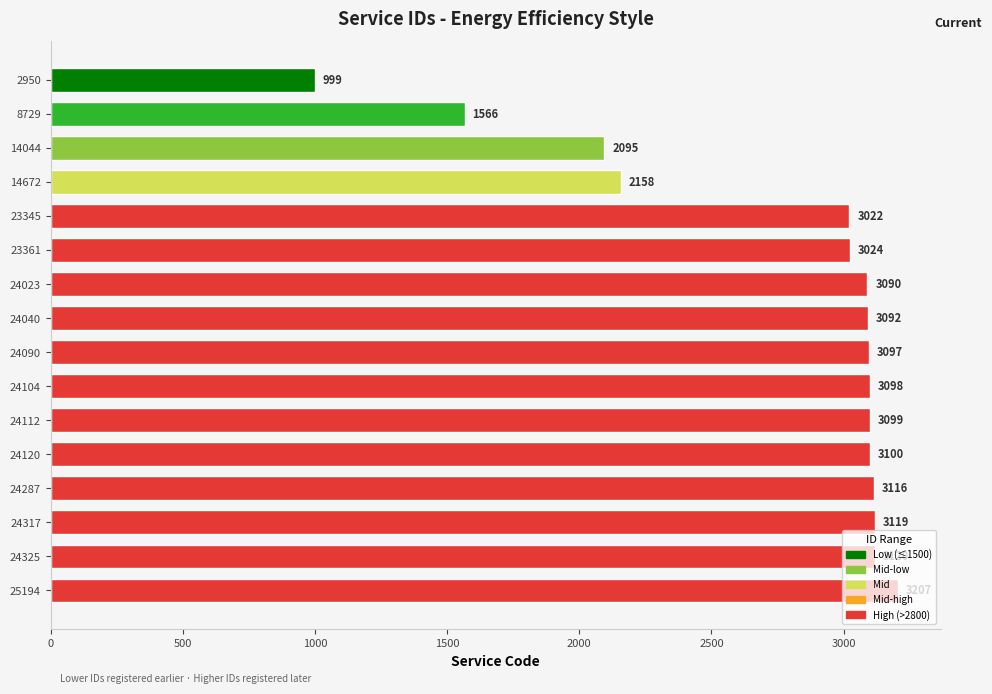

What is the average value?

2750